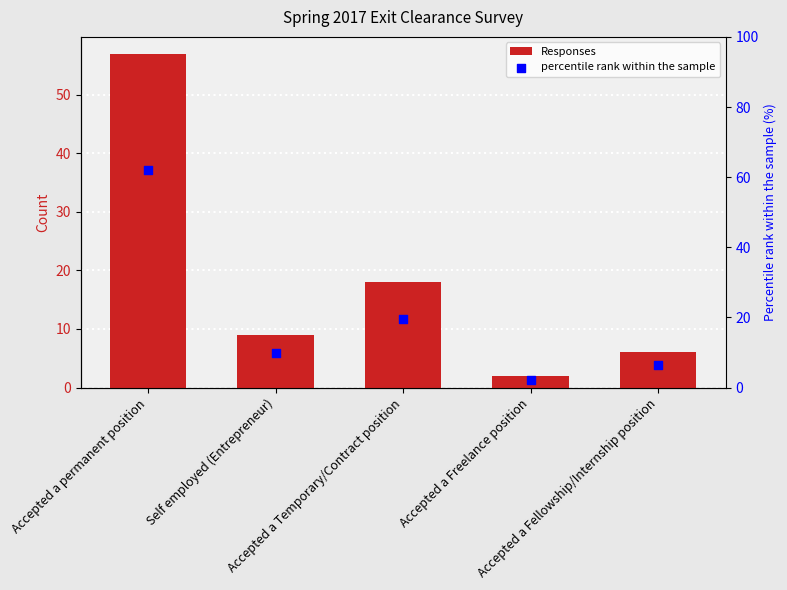

What is the total value across all series at Accepted a permanent position?

119.0